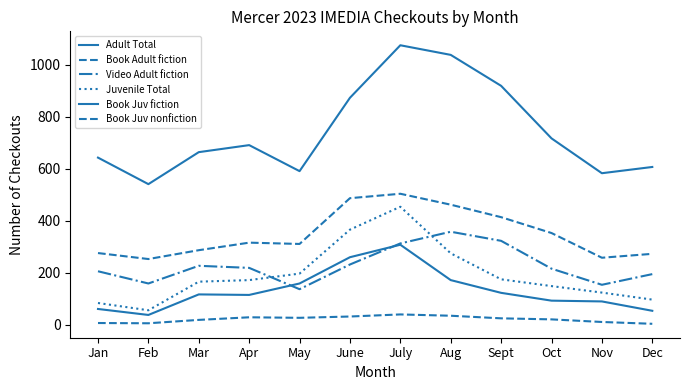

How many lines are shown in the chart?

6